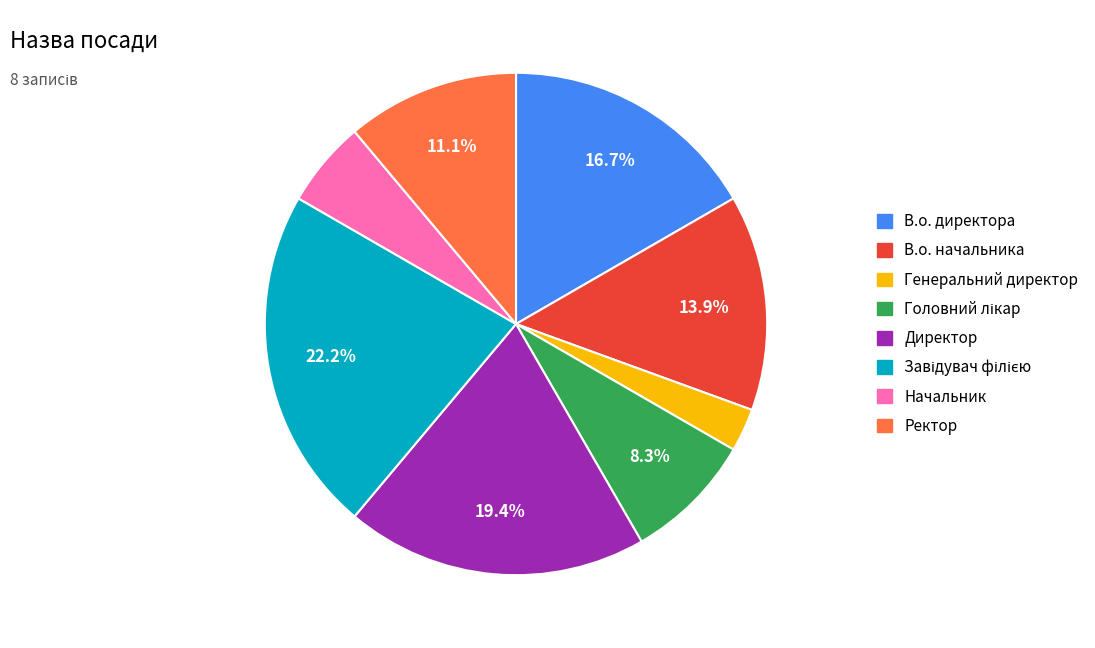

Count the number of slices in the pie.

8